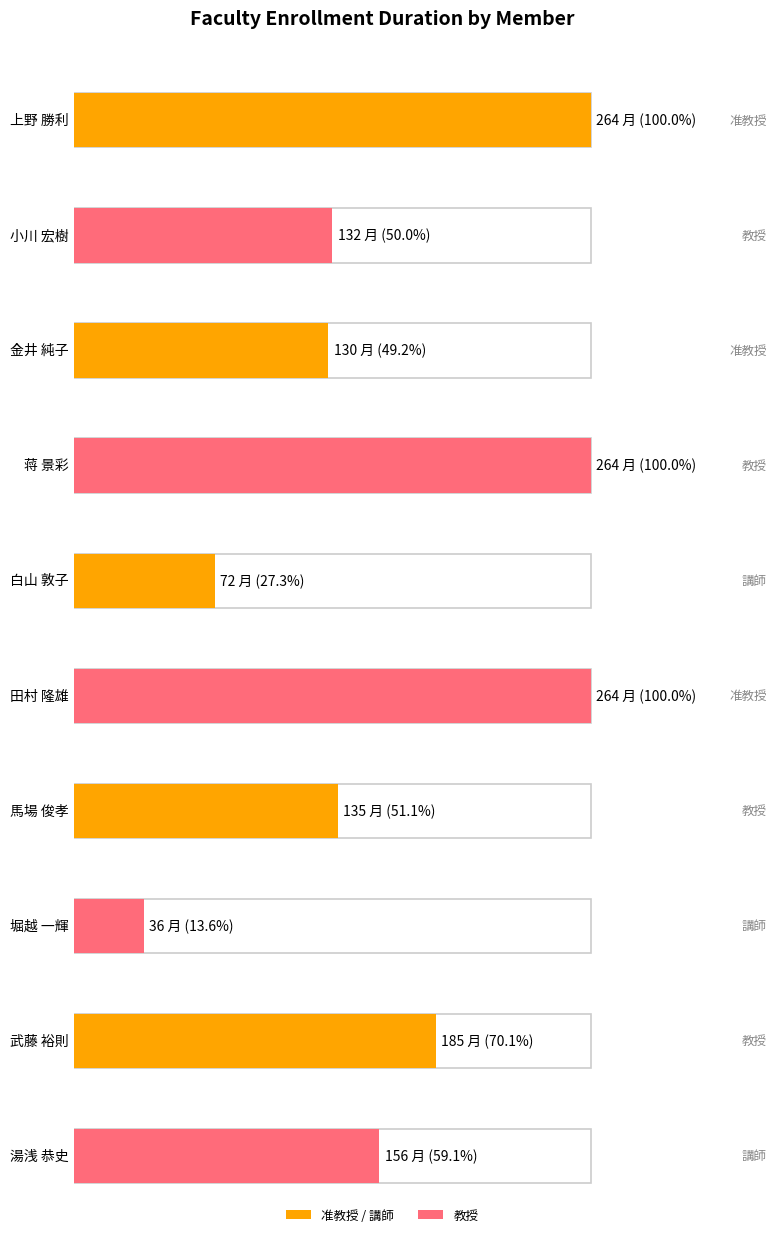

How many data points are above 156?

4